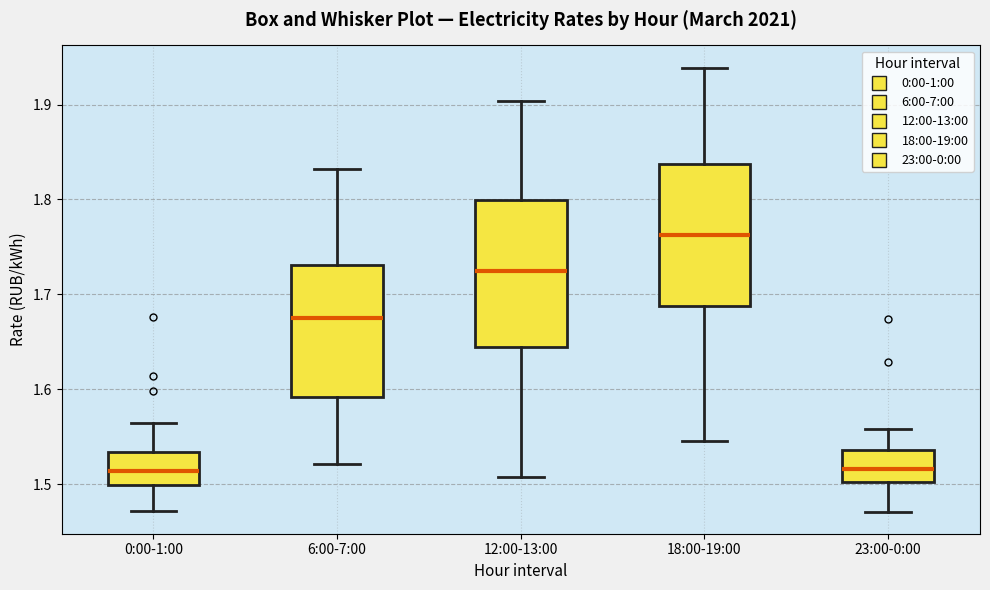

Reading left to right, read every box against the y-axis: the position of its median line, the range the box covers, and the ends of its whiskers. The values are not printed on the chart, so give them approximately, as read against the axis.

0:00-1:00: median 1.51, box 1.50 to 1.53, whiskers 1.47 to 1.56
6:00-7:00: median 1.67, box 1.59 to 1.73, whiskers 1.52 to 1.83
12:00-13:00: median 1.72, box 1.64 to 1.80, whiskers 1.51 to 1.90
18:00-19:00: median 1.76, box 1.69 to 1.84, whiskers 1.55 to 1.94
23:00-0:00: median 1.52, box 1.50 to 1.54, whiskers 1.47 to 1.56